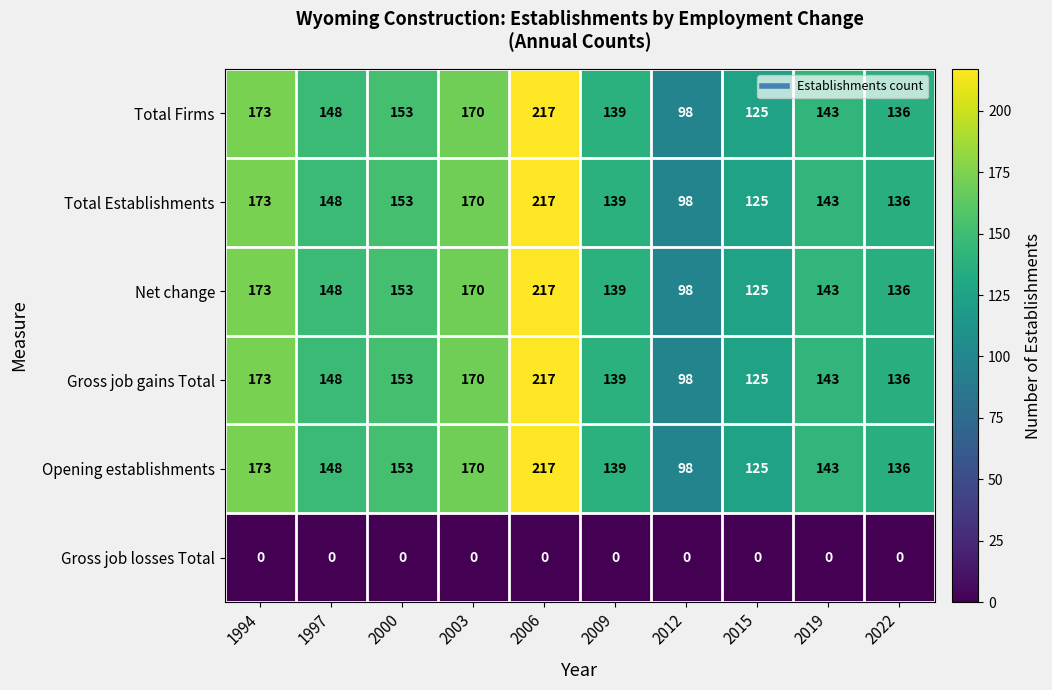

What is the difference between the highest and lowest values at 2006?

217